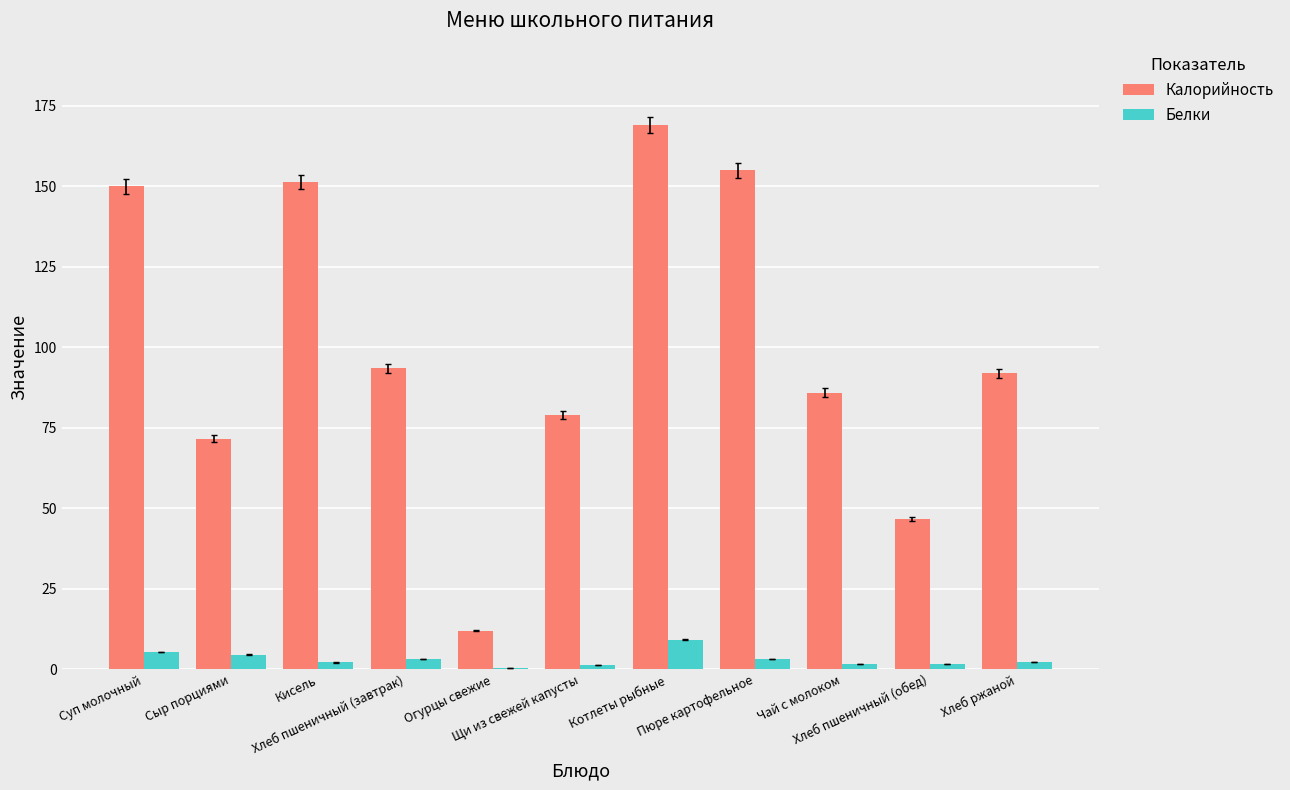

What is the maximum value shown in the chart?

169.0